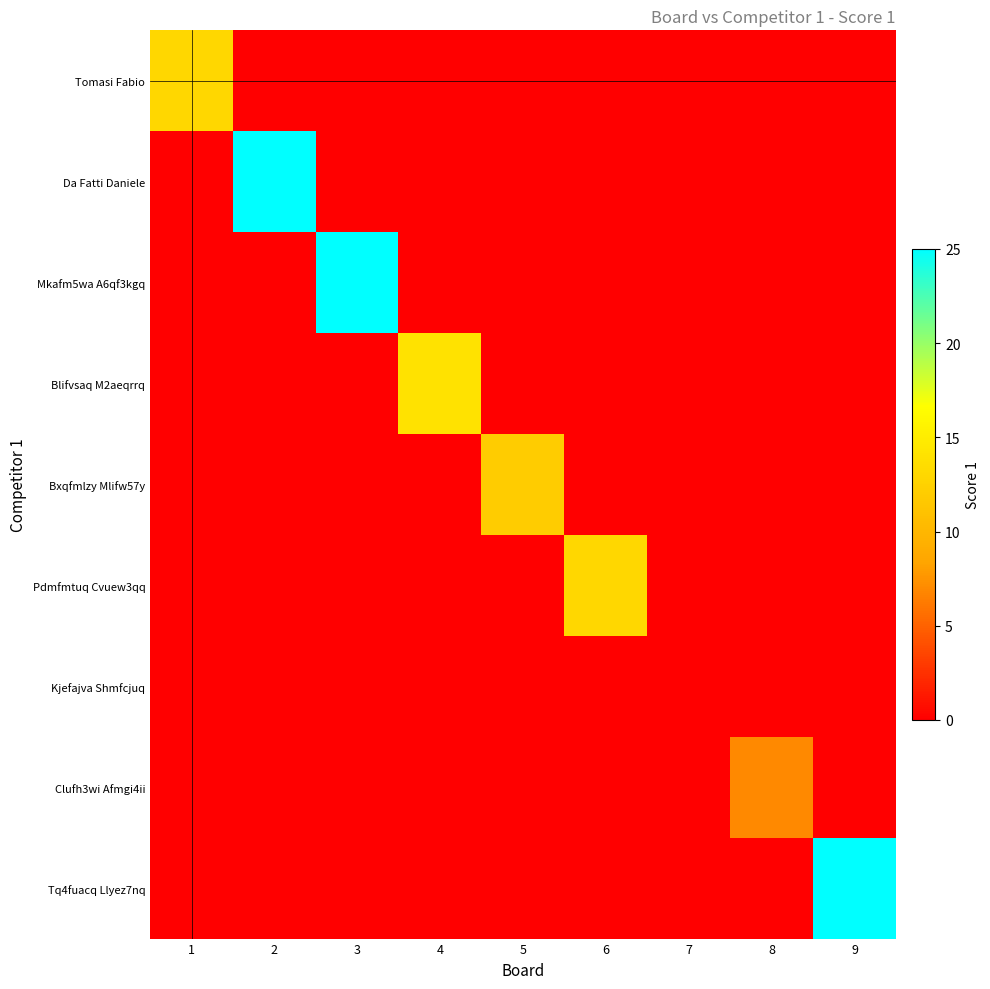

Count the number of categories in the chart.

9